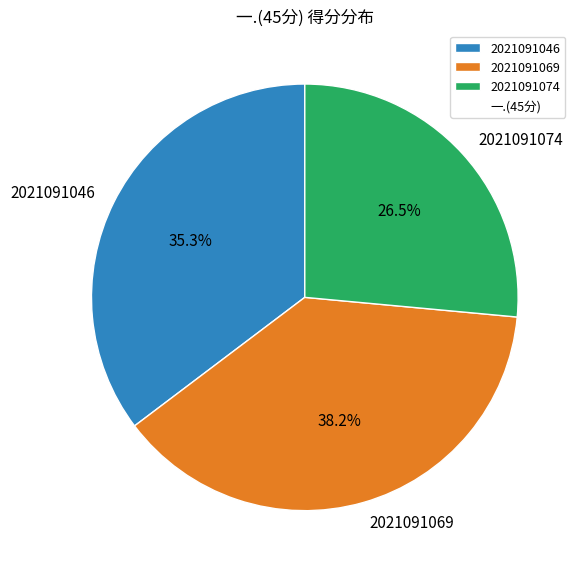

Which has a higher value, 2021091046 or 2021091074?

2021091046